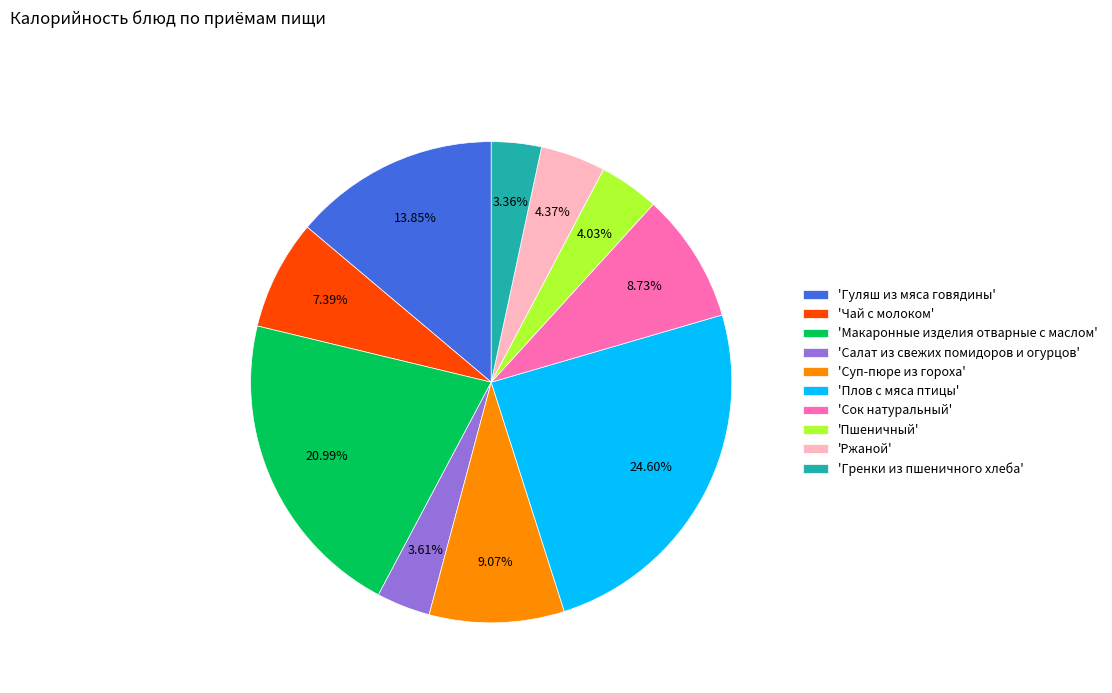

Does any single category account for the majority?

No